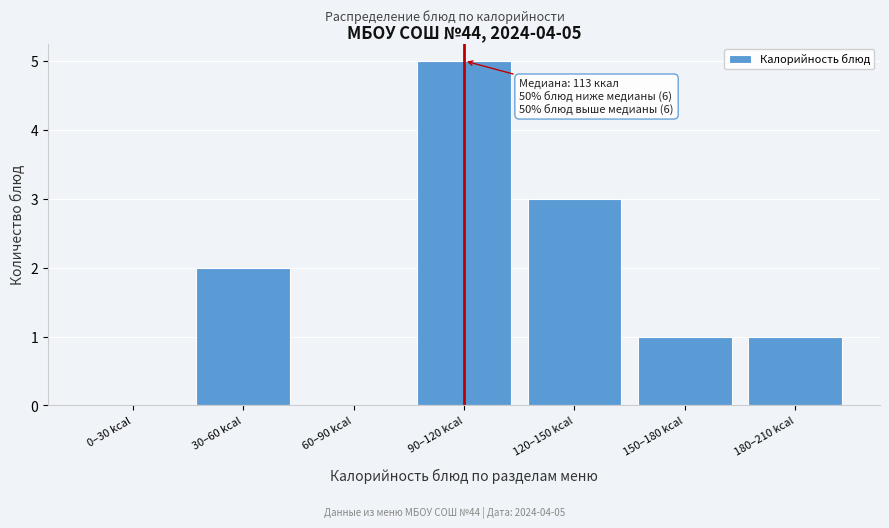

Reading left to right, list all the values displayed in this chart.

0–30 kcal=0	30–60 kcal=2	60–90 kcal=0	90–120 kcal=5	120–150 kcal=3	150–180 kcal=1	180–210 kcal=1